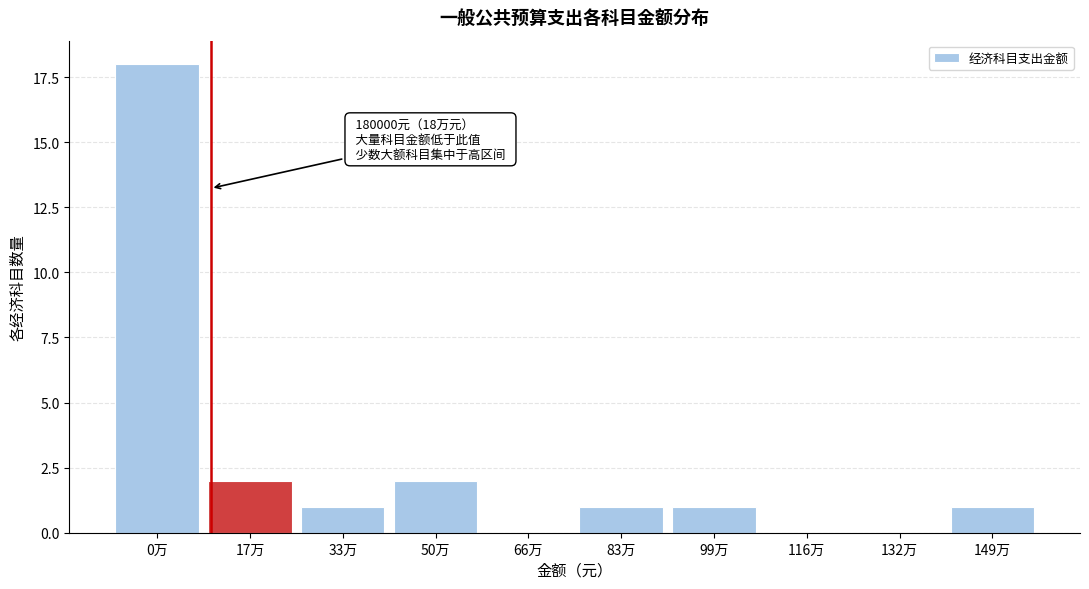

Reading left to right, extract all data points from this chart.

0万=18	17万=2	33万=1	50万=2	66万=0	83万=1	99万=1	116万=0	132万=0	149万=1